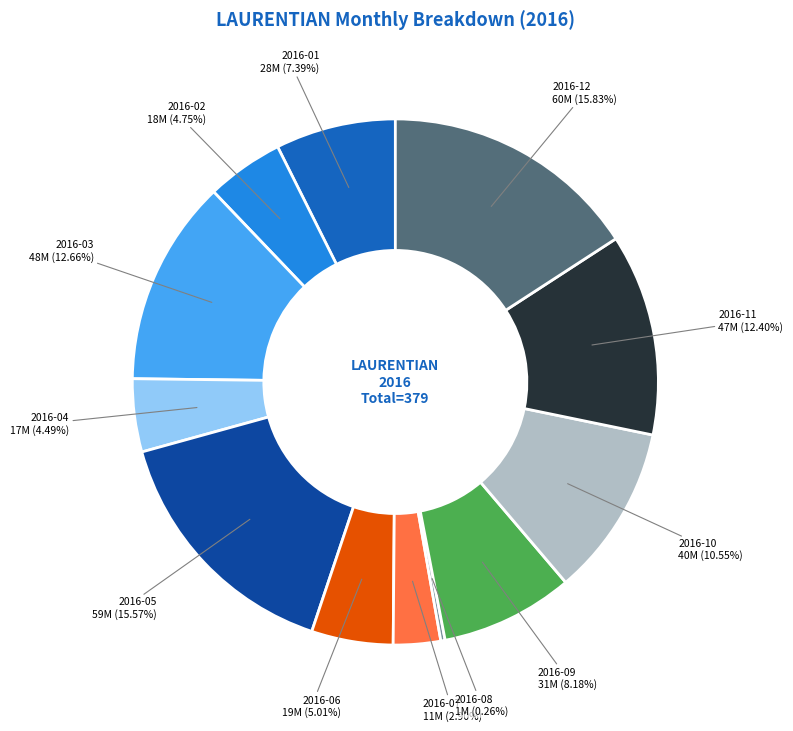

Does any single category account for the majority?

No